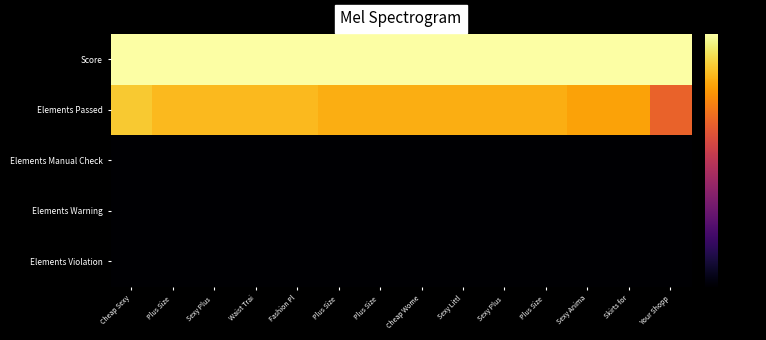

Reading left to right, extract all data points from this chart.

Elements Violation: Cheap Sexy=-80.0	Plus Size =-80.0	Sexy Plus =-80.0	Waist Trai=-80.0	Fashion Pl=-80.0	Plus Size =-80.0	Plus Size =-80.0	Cheap Wome=-80.0	Sexy Littl=-80.0	Sexy Plus =-80.0	Plus Size =-80.0	Sexy Anima=-80.0	Skirts for=-80.0	Your Shopp=-80.0
Elements Warning: Cheap Sexy=-80.0	Plus Size =-80.0	Sexy Plus =-80.0	Waist Trai=-80.0	Fashion Pl=-80.0	Plus Size =-80.0	Plus Size =-80.0	Cheap Wome=-80.0	Sexy Littl=-80.0	Sexy Plus =-80.0	Plus Size =-80.0	Sexy Anima=-80.0	Skirts for=-80.0	Your Shopp=-80.0
Elements Manual Check: Cheap Sexy=-80.0	Plus Size =-80.0	Sexy Plus =-80.0	Waist Trai=-80.0	Fashion Pl=-80.0	Plus Size =-80.0	Plus Size =-80.0	Cheap Wome=-80.0	Sexy Littl=-80.0	Sexy Plus =-80.0	Plus Size =-80.0	Sexy Anima=-80.0	Skirts for=-80.0	Your Shopp=-80.0
Elements Passed: Cheap Sexy=-10.2	Plus Size =-12.8	Sexy Plus =-12.8	Waist Trai=-12.8	Fashion Pl=-12.8	Plus Size =-14.4	Plus Size =-14.4	Cheap Wome=-14.4	Sexy Littl=-14.4	Sexy Plus =-14.4	Plus Size =-14.4	Sexy Anima=-16.5	Skirts for=-16.5	Your Shopp=-27.9
Score: Cheap Sexy=0.0	Plus Size =0.0	Sexy Plus =0.0	Waist Trai=0.0	Fashion Pl=0.0	Plus Size =0.0	Plus Size =0.0	Cheap Wome=0.0	Sexy Littl=0.0	Sexy Plus =0.0	Plus Size =0.0	Sexy Anima=0.0	Skirts for=0.0	Your Shopp=0.0